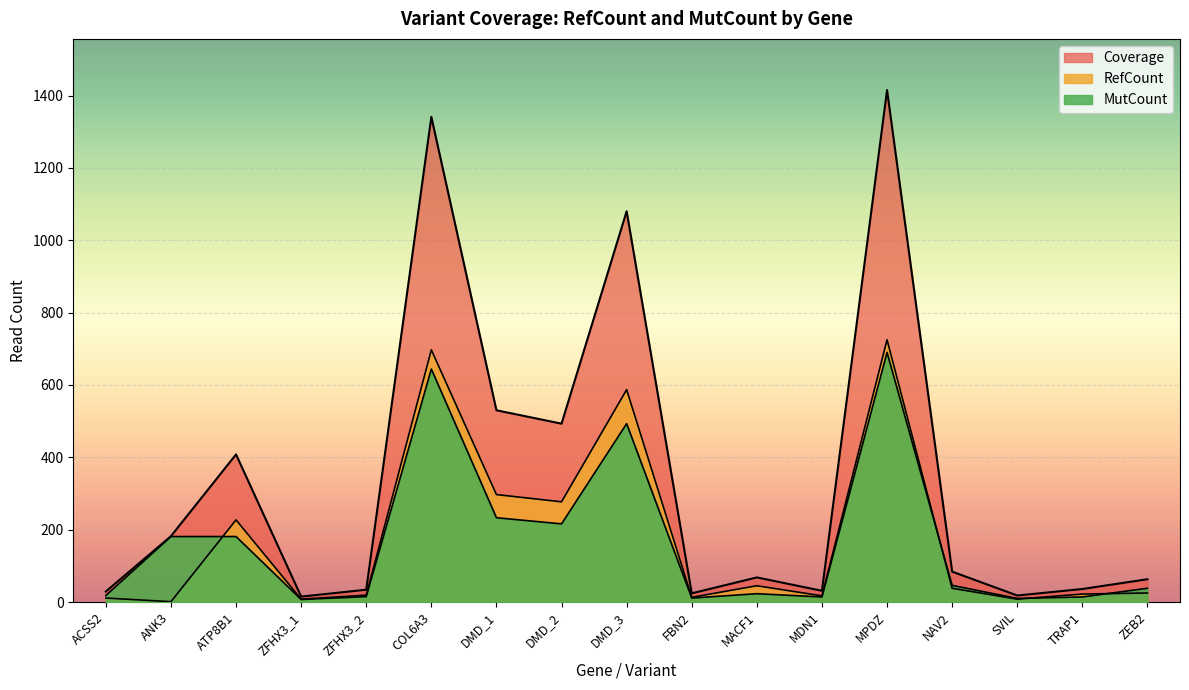

Where is Coverage nearest to the value 715?

DMD_1